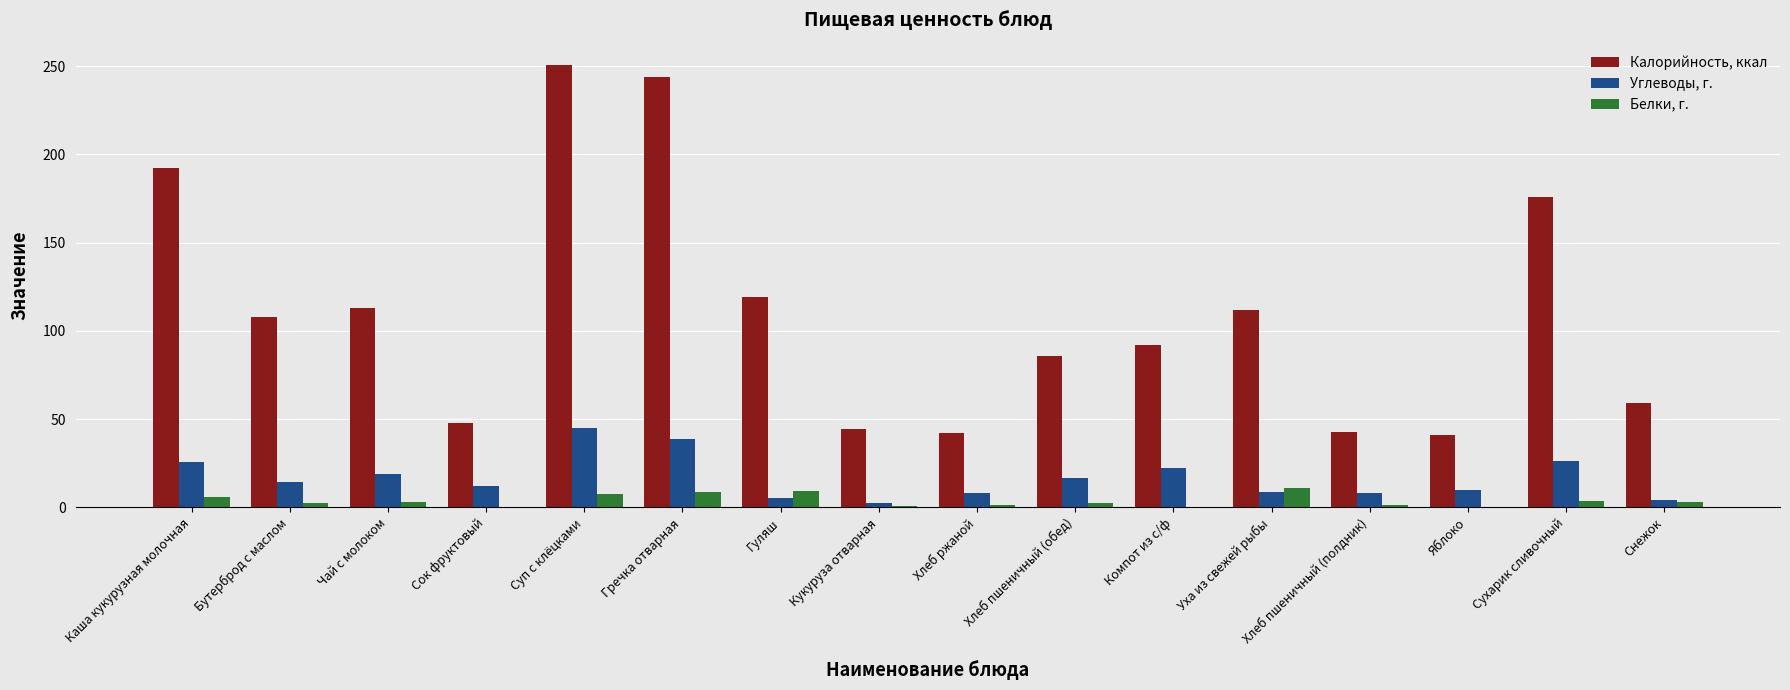

What is the sum of the Углеводы, г. values at Яблоко and Хлеб пшеничный (полдник)?

18.3